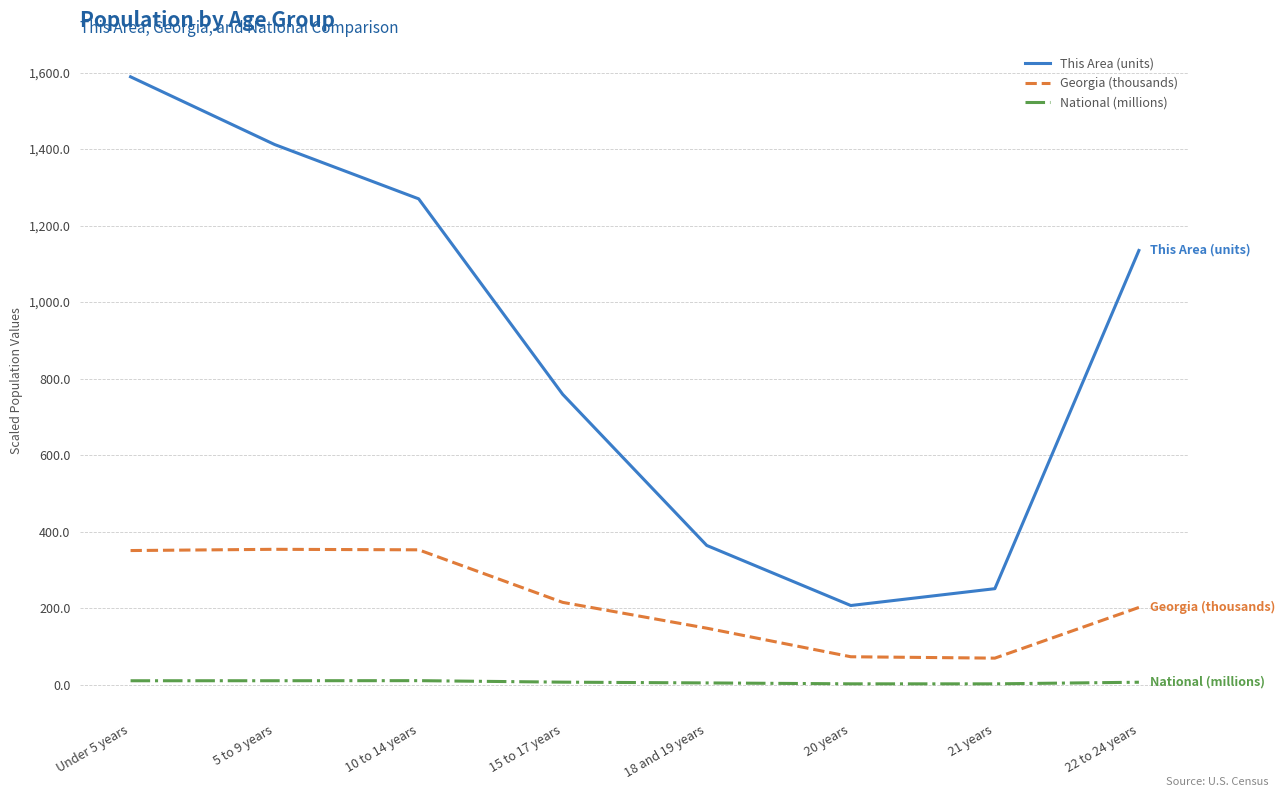

What position from the left is 18 and 19 years?

5